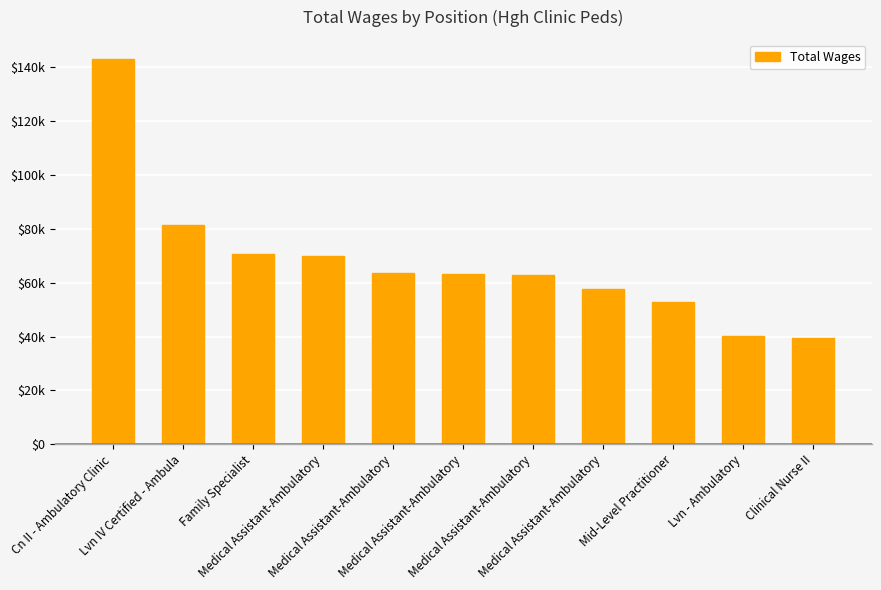

Rank the categories by value from lowest to highest.

Clinical Nurse II, Lvn - Ambulatory, Mid-Level Practitioner, Medical Assistant-Ambulatory, Medical Assistant-Ambulatory, Medical Assistant-Ambulatory, Medical Assistant-Ambulatory, Medical Assistant-Ambulatory, Family Specialist, Lvn IV Certified - Ambula, Cn II - Ambulatory Clinic